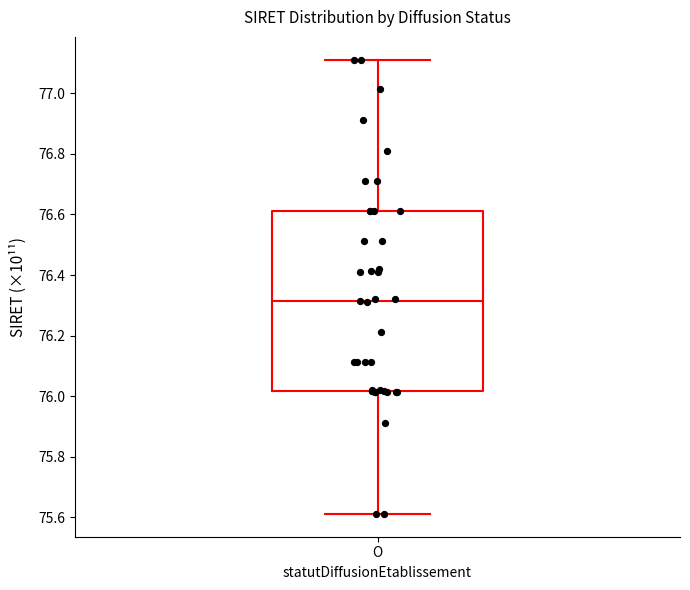

Where is the upper edge of the box for O on the y-axis? The values are not printed on the chart, so give them approximately, as read against the axis.

76.62